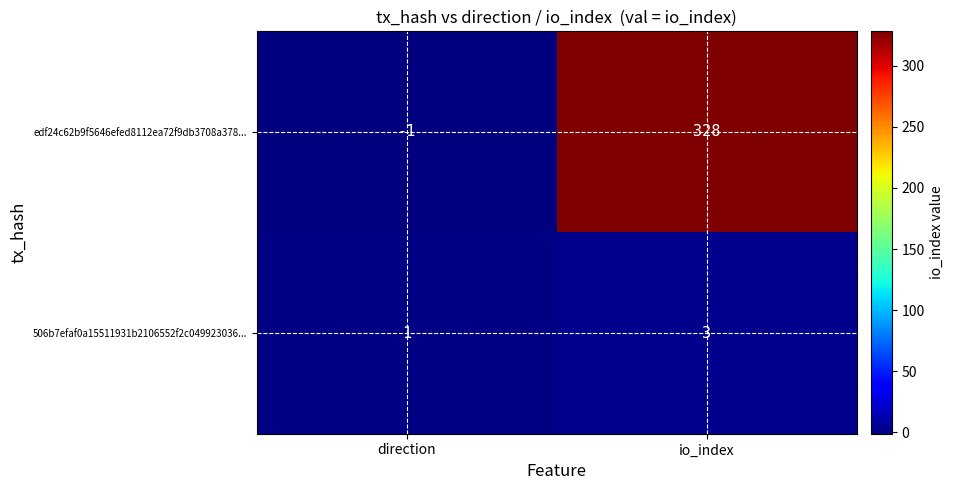

Between direction and io_index, which series saw the biggest shift?

edf24c62b9f5646efed8112ea72f9db3708a378...